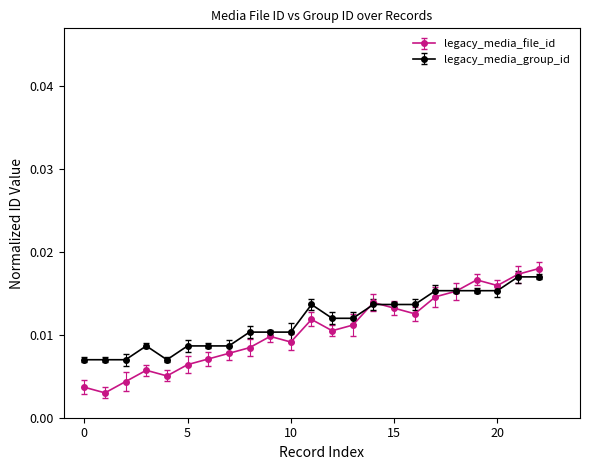

At how many categories does at least one series exceed 0?

23